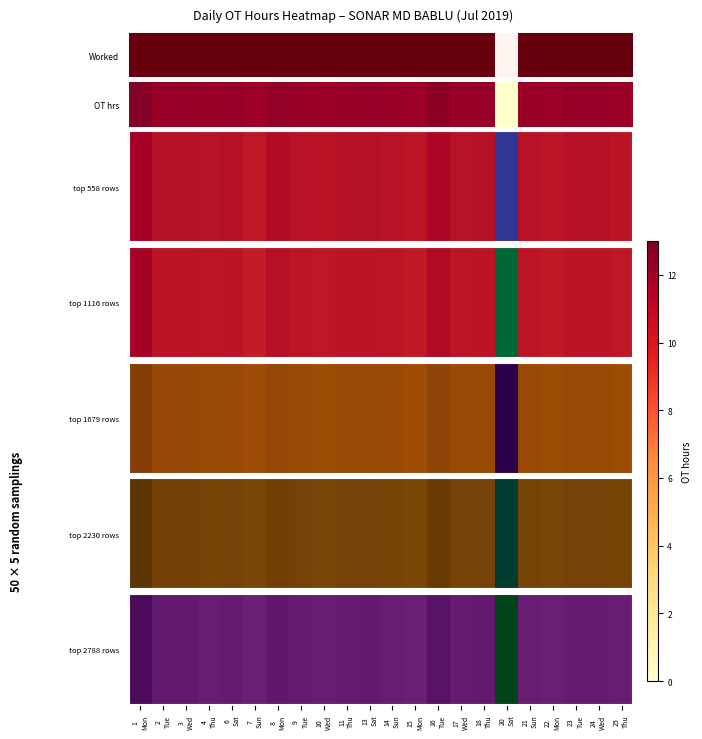

Is it true that the value at 4
Thu is 12.3?

True